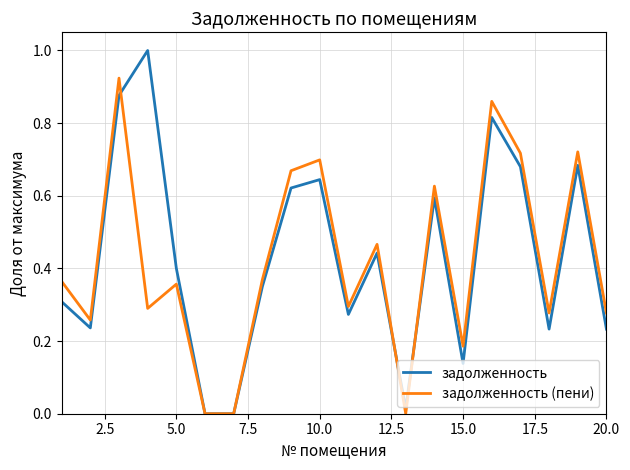

What is the maximum value for задолженность?

1.0